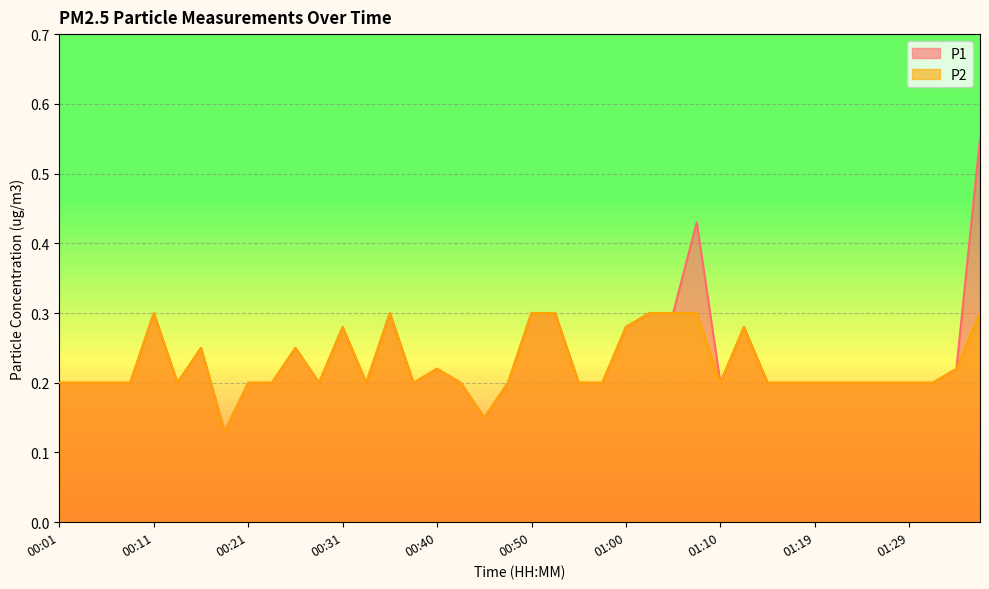

What is the sum of all P1 values?

9.4